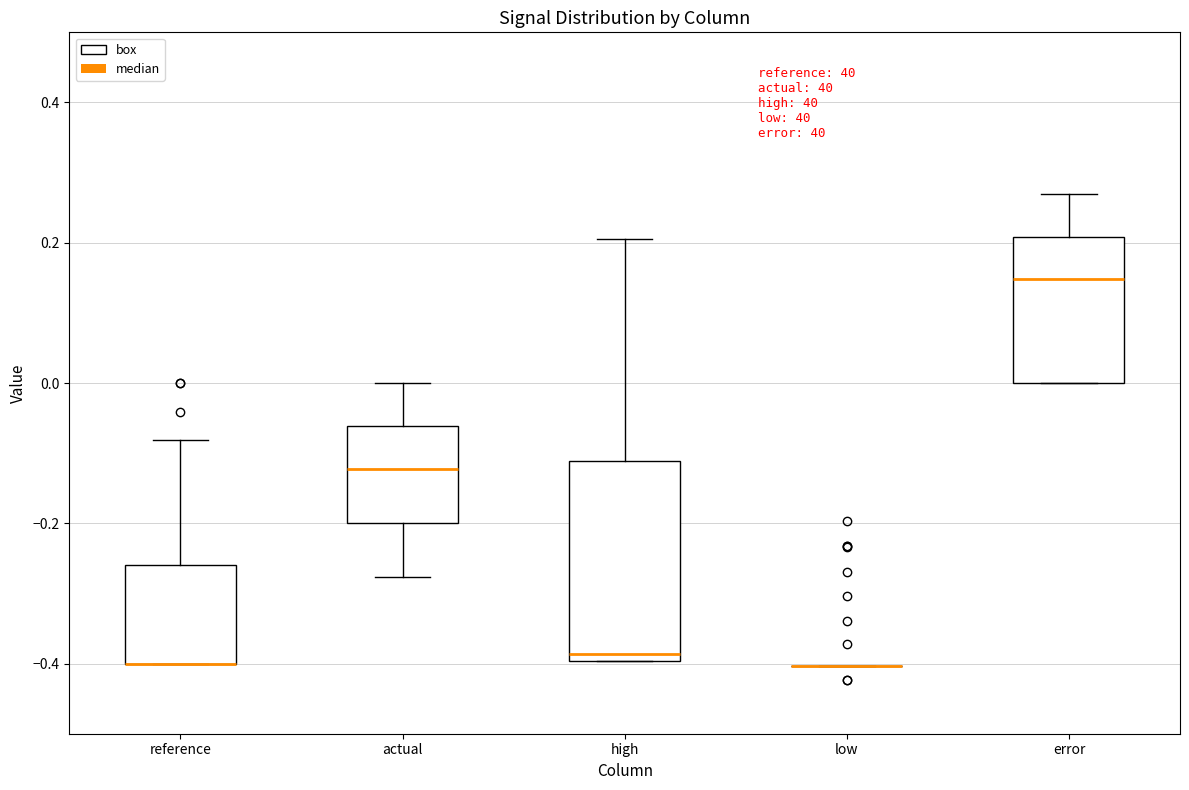

Reading left to right, read every box against the y-axis: the position of its median line, the range the box covers, and the ends of its whiskers. The values are not printed on the chart, so give them approximately, as read against the axis.

reference: median -0.40 (drawn on the box's lower edge), box -0.40 to -0.26, whiskers -0.40 to -0.08
actual: median -0.12, box -0.20 to -0.06, whiskers -0.28 to 0.00
high: median -0.38, box -0.40 to -0.12, whiskers -0.40 to 0.20
low: box collapsed to a line at -0.40, whiskers -0.40 to -0.40
error: median 0.14, box 0.00 to 0.20, whiskers 0.00 to 0.28